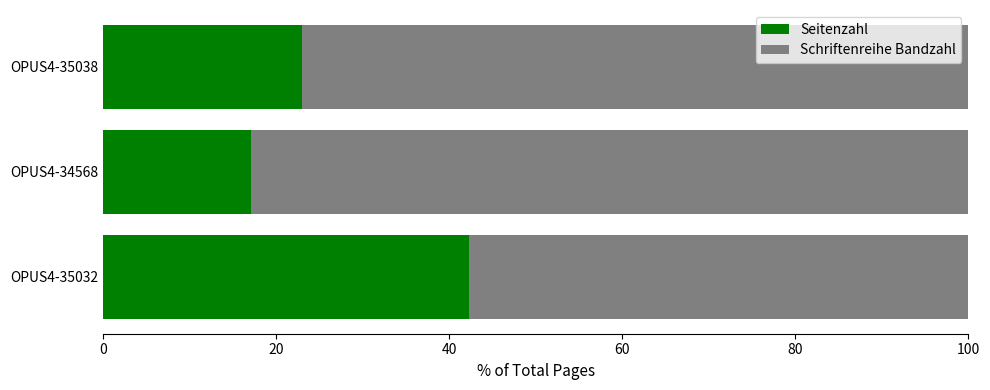

What value does the Seitenzahl series have at OPUS4-35038?

23.0